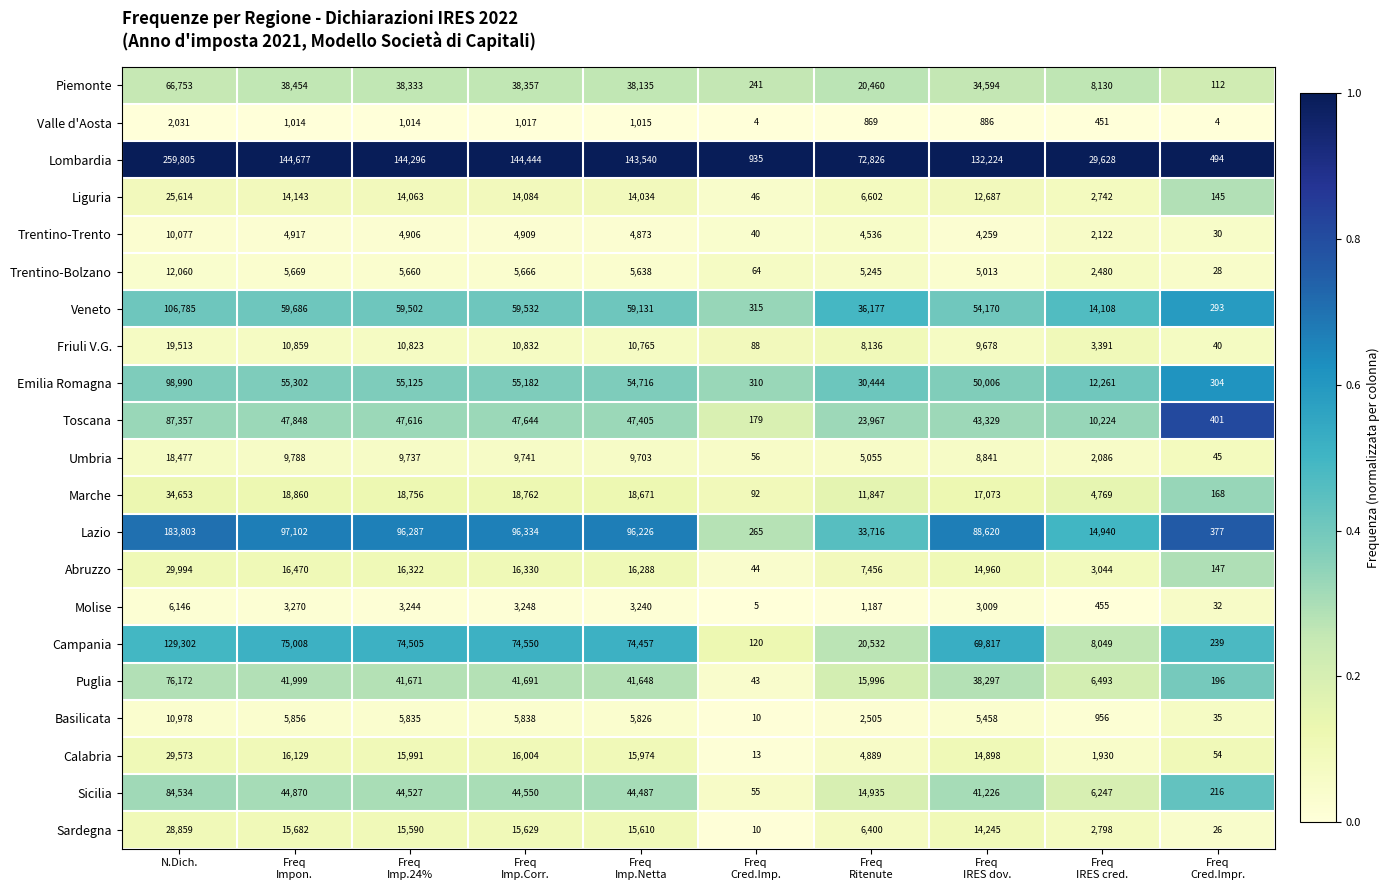

Which series has the largest total across all categories?

Lombardia